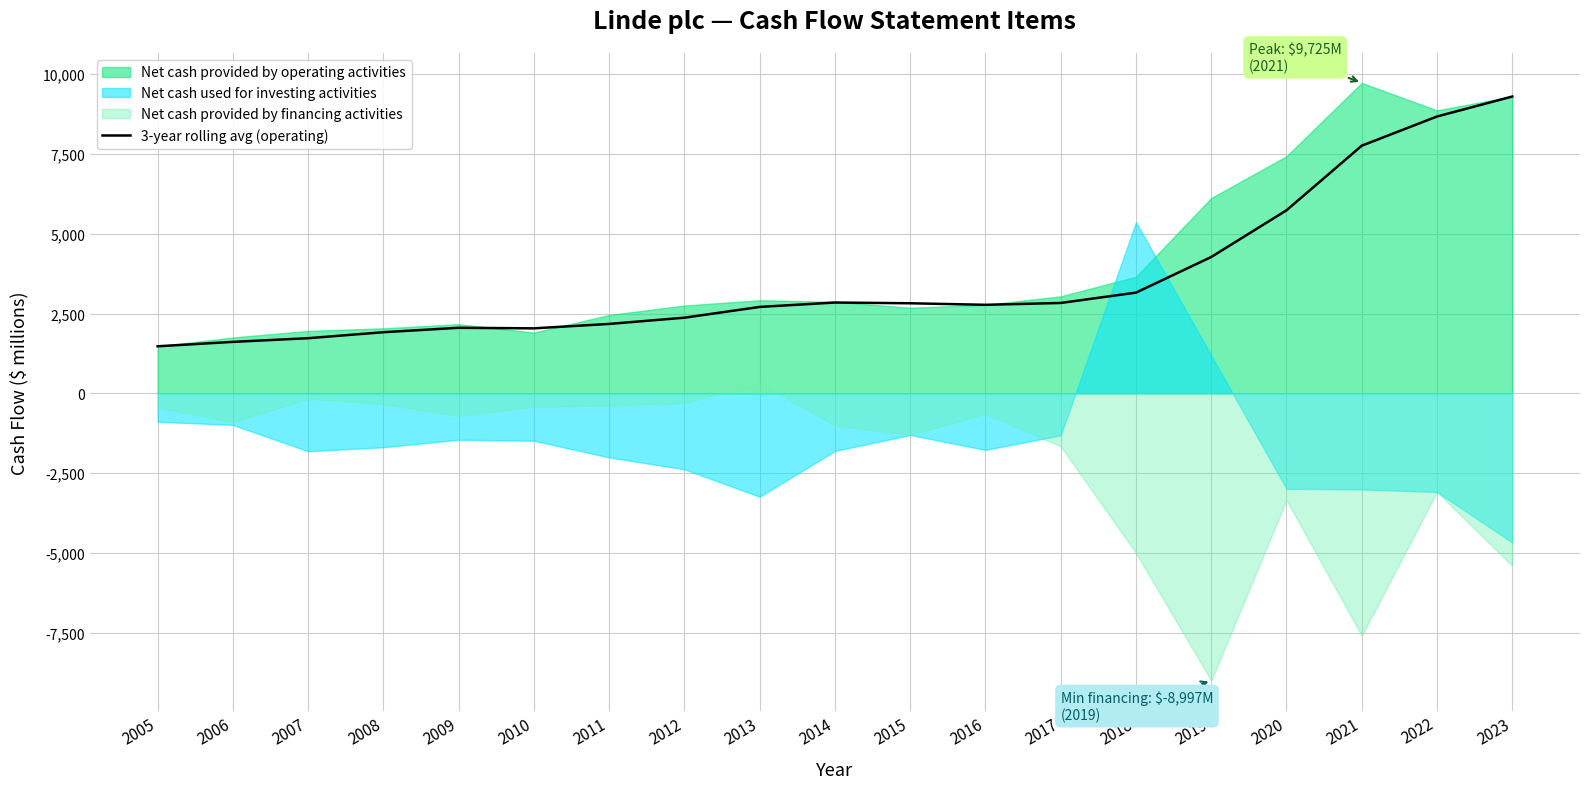

At which label is 3-year rolling avg (operating) closest to 5386?

2020